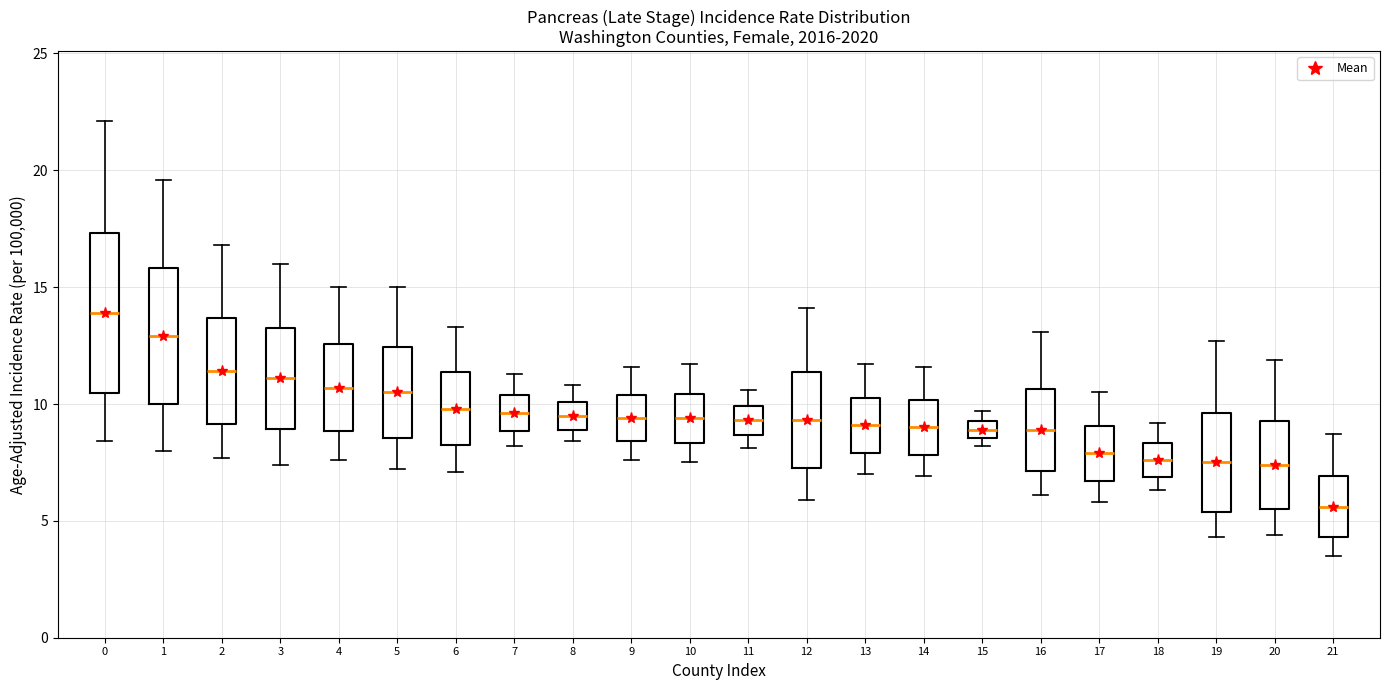

Which box's median line is the lowest?

21